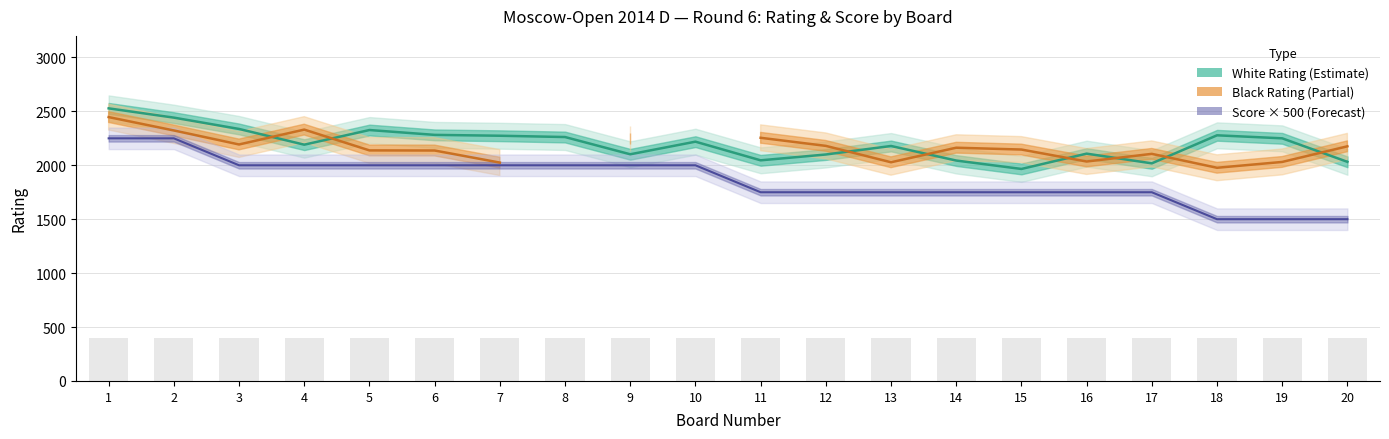

Count the number of categories in the chart.

20